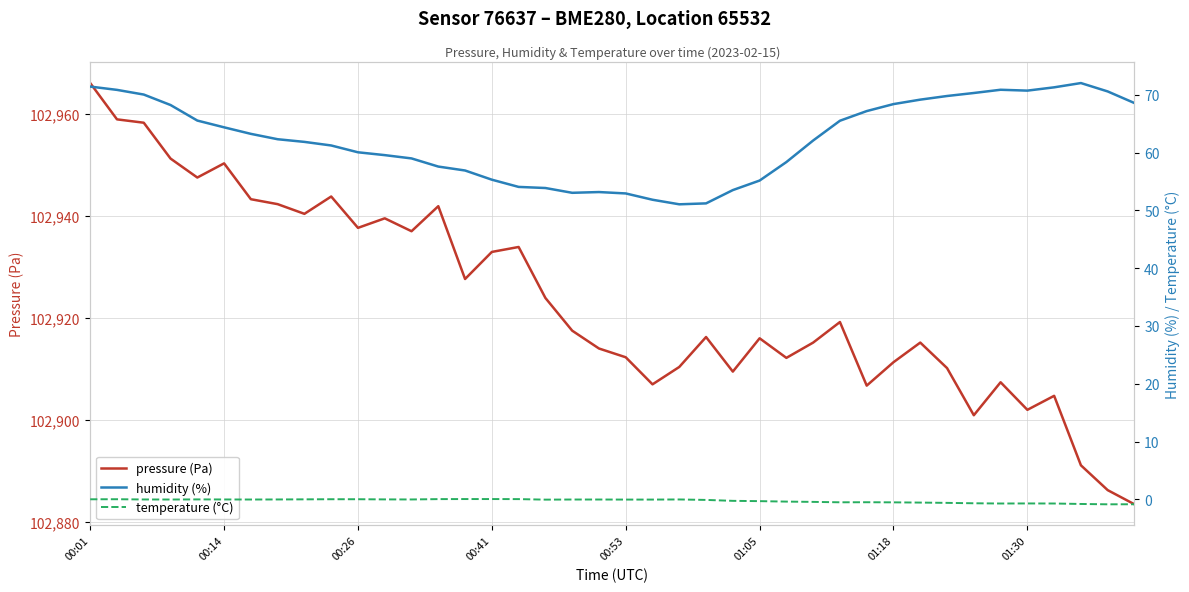

What are all the series names shown in the legend?

pressure (Pa), humidity (%), temperature (°C)